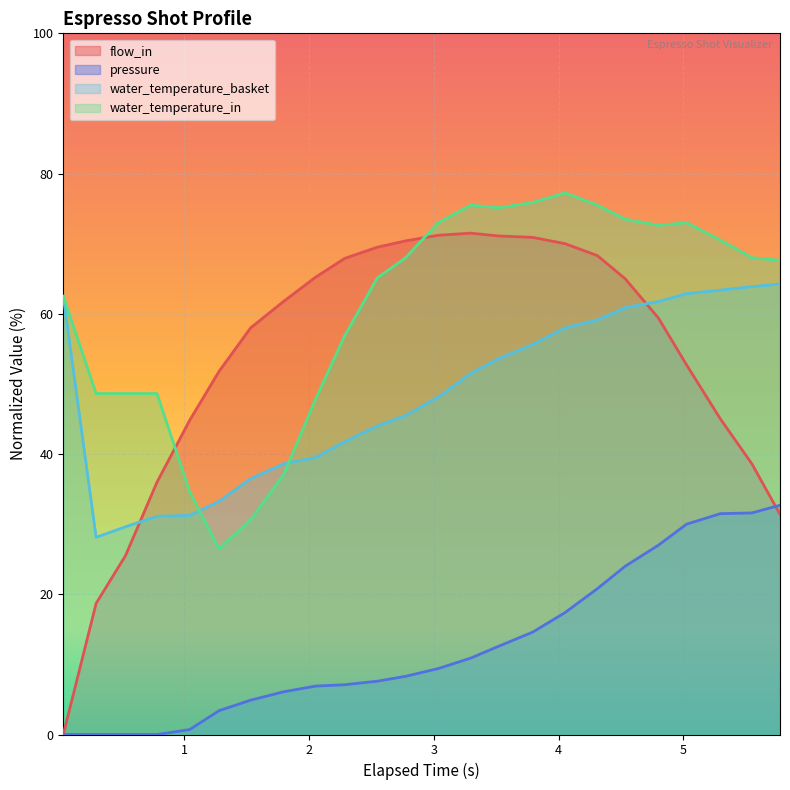

Rank the series by their maximum value, from lowest to highest.

pressure, water_temperature_basket, flow_in, water_temperature_in